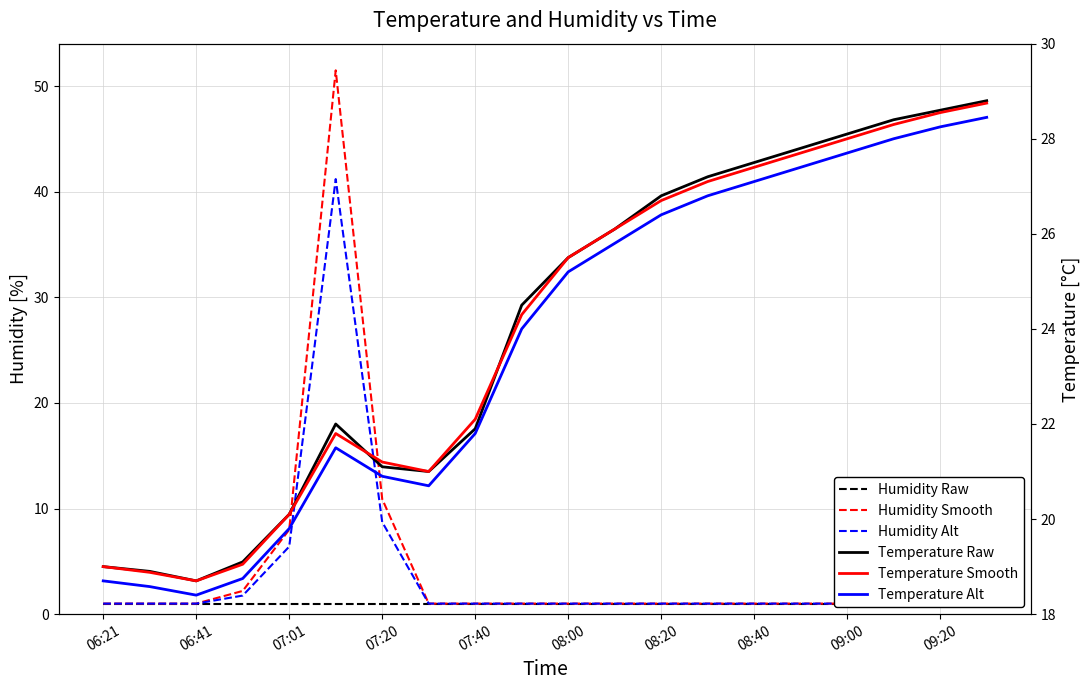

Is the value of Temperature Raw at 06:41 greater than the value of Temperature Alt at 18?

No